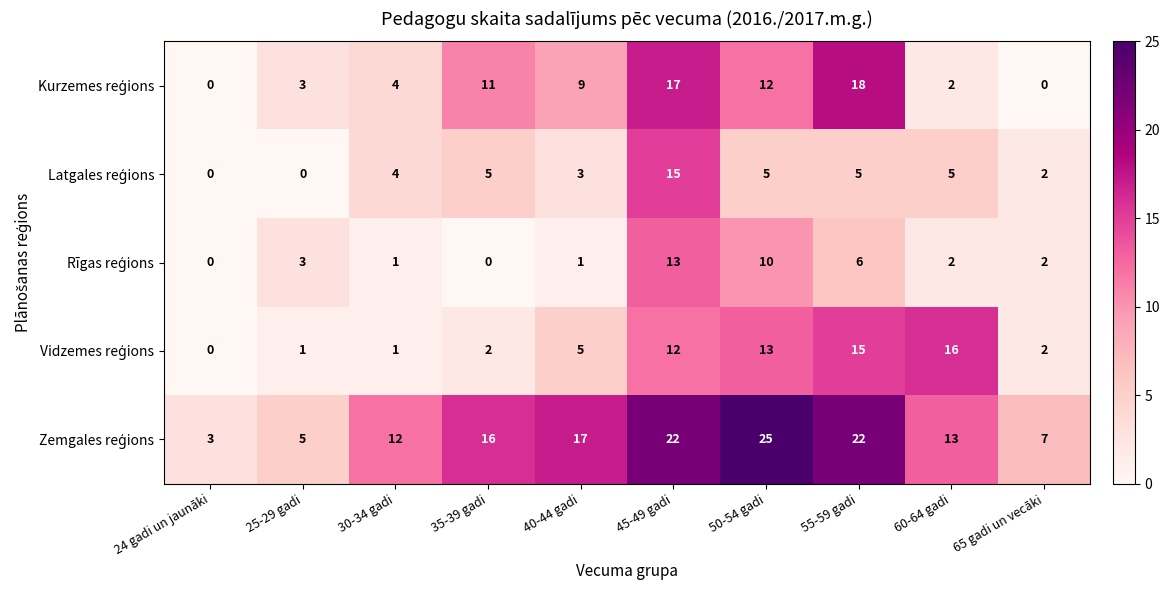

What is the difference between the highest and lowest values at 25-29 gadi?

5